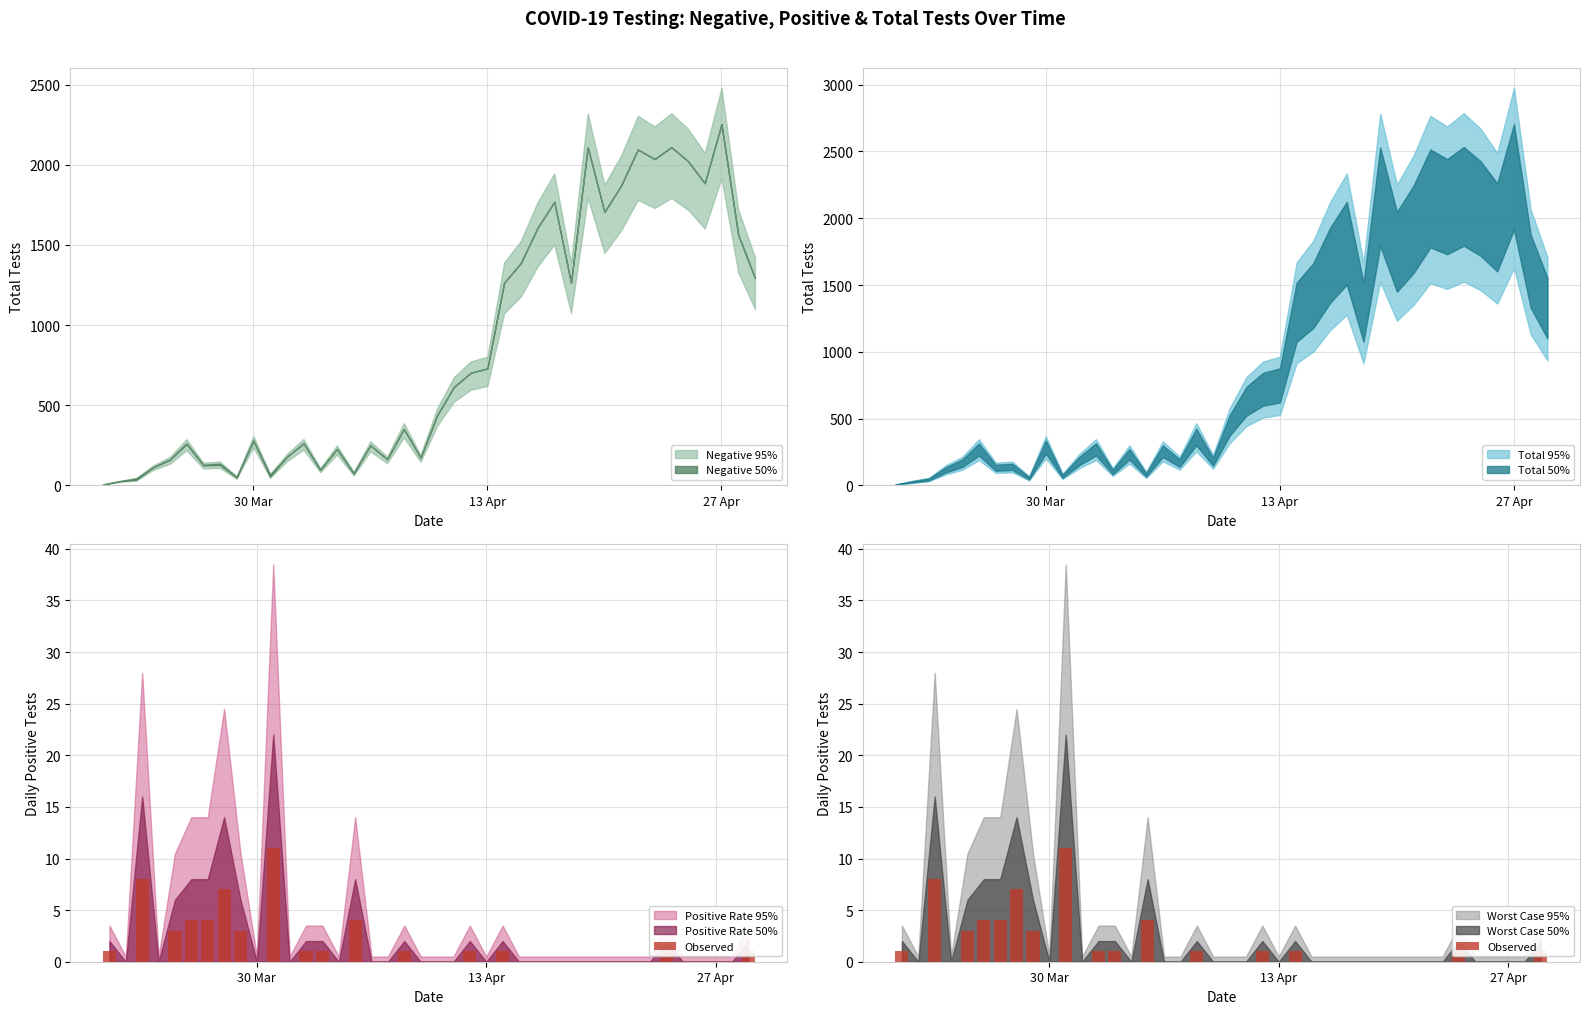

What is the average value?

1